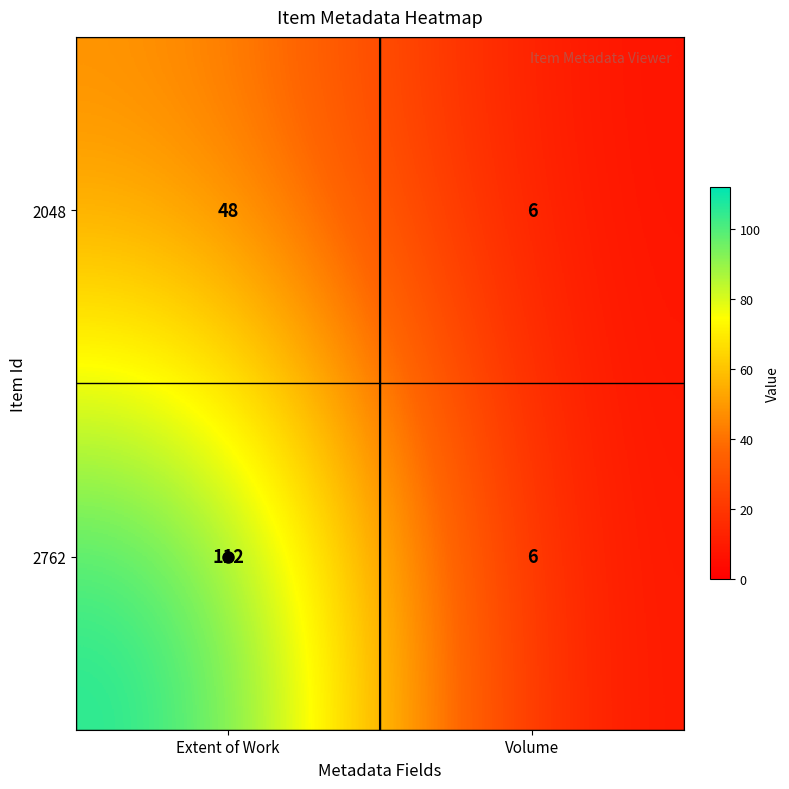

How many data points does each series have?

2